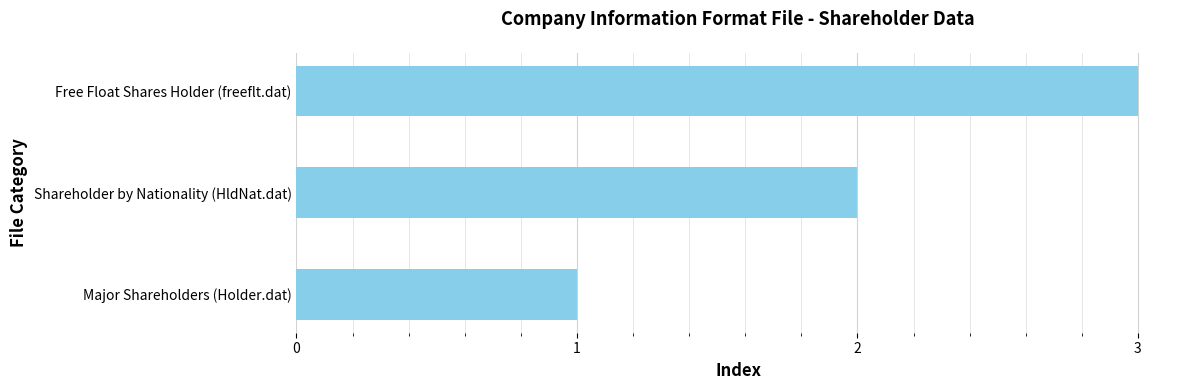

List the labels in order of value, smallest first.

Major Shareholders (Holder.dat), Shareholder by Nationality (HldNat.dat), Free Float Shares Holder (freeflt.dat)